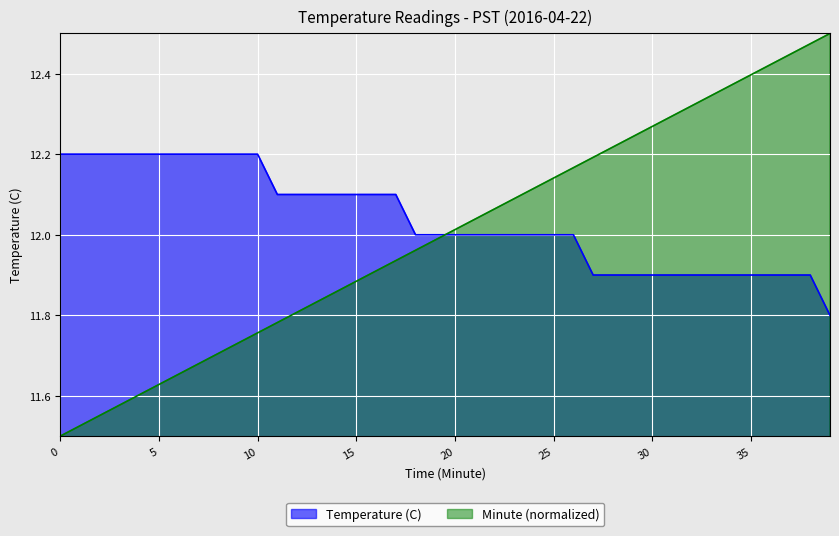

How many lines are shown in the chart?

2